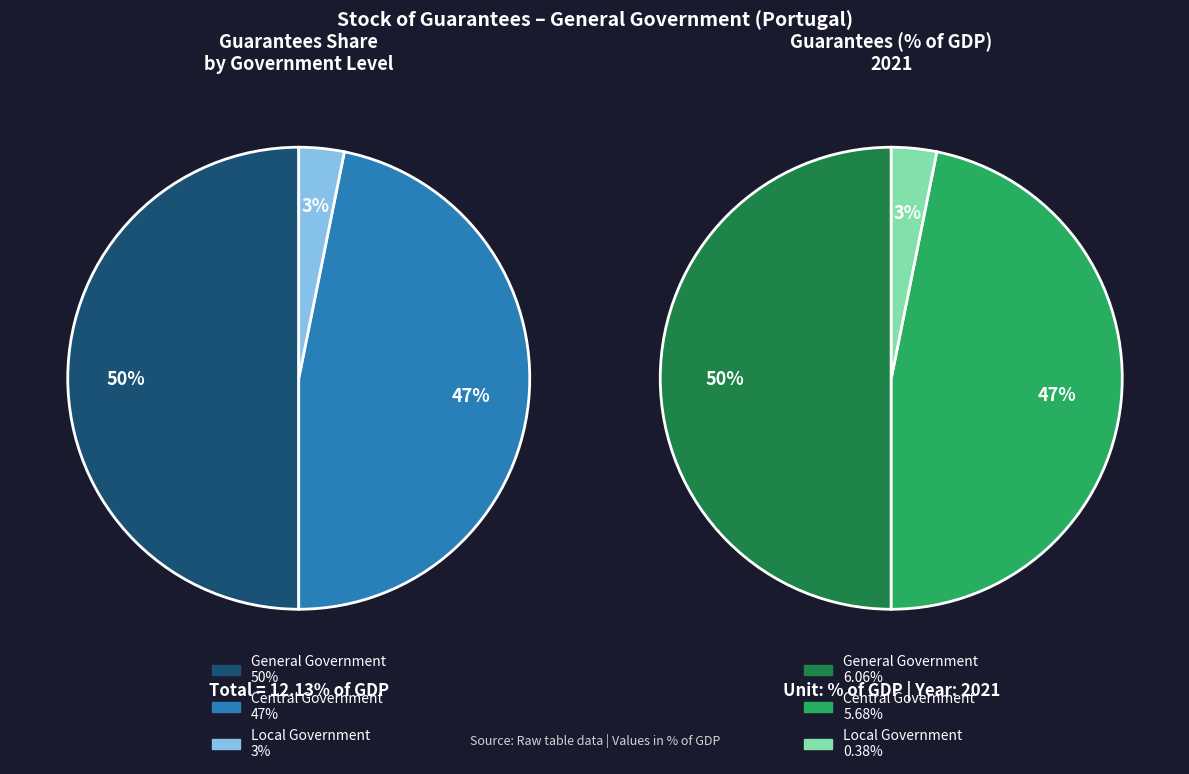

Which slice is the largest?

General Government